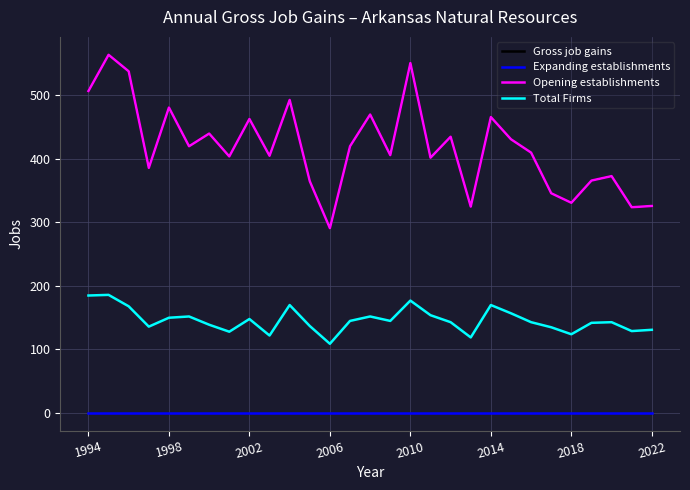

At how many categories does at least one series exceed 365?

22